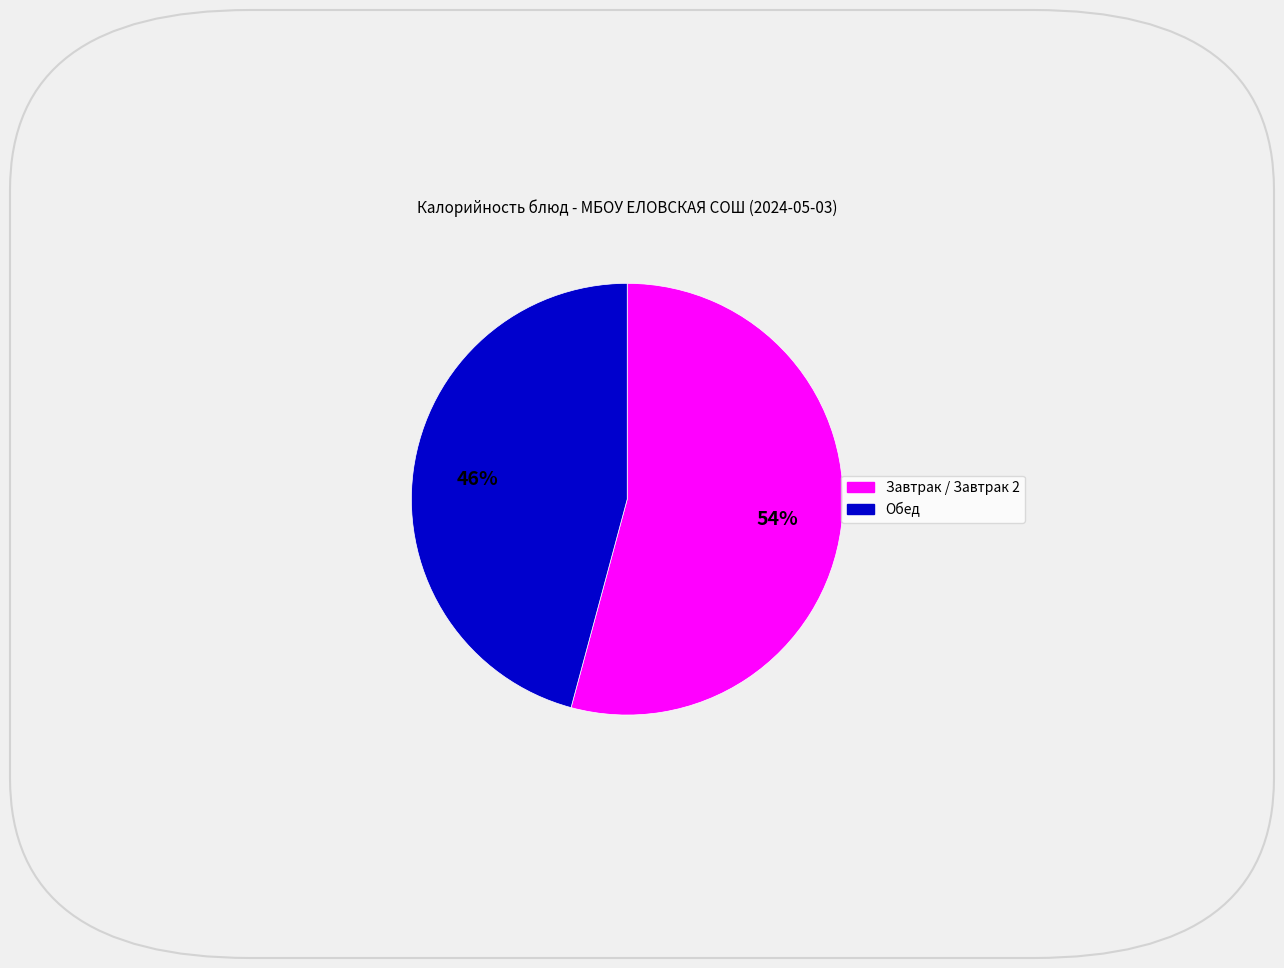

Is there a majority slice in this chart?

Yes